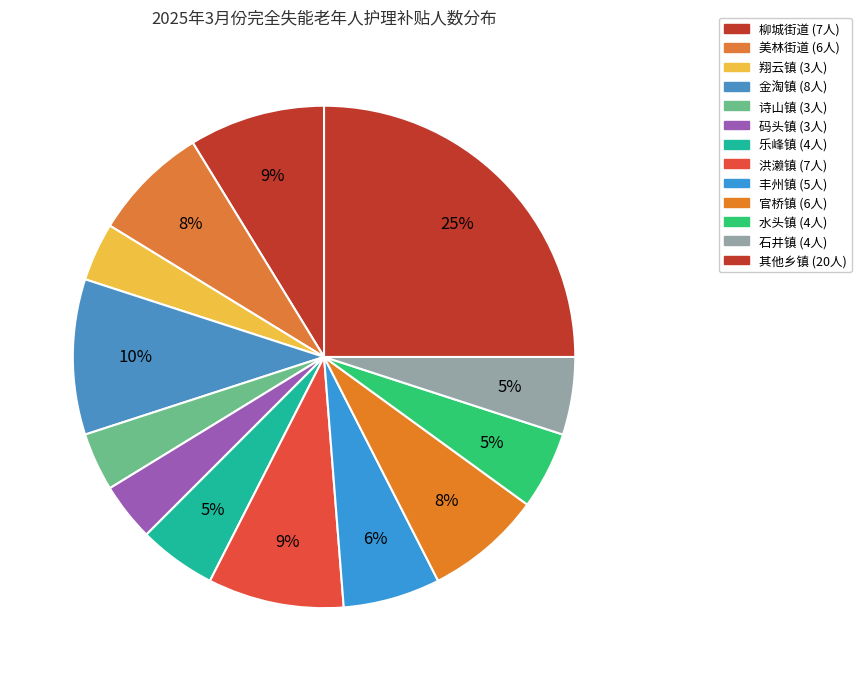

Does any single category account for the majority?

No